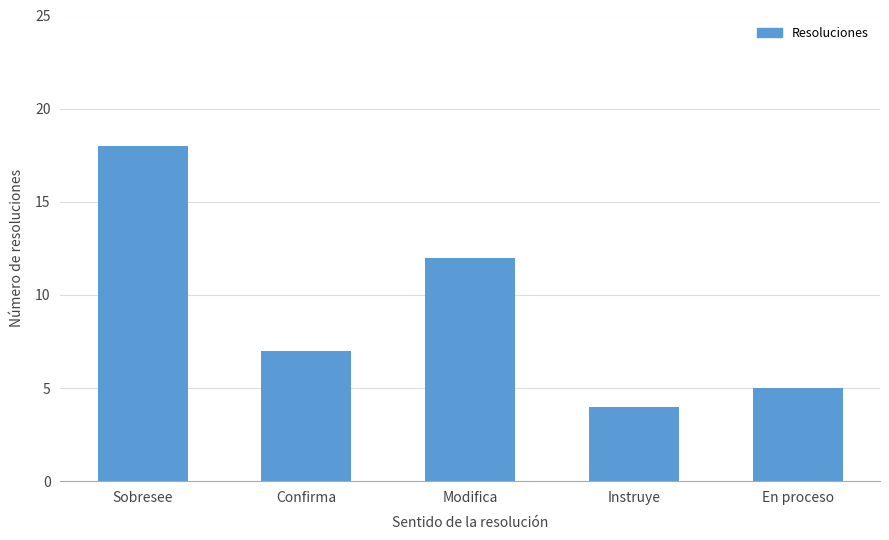

Which category has the lowest value across all series?

Instruye